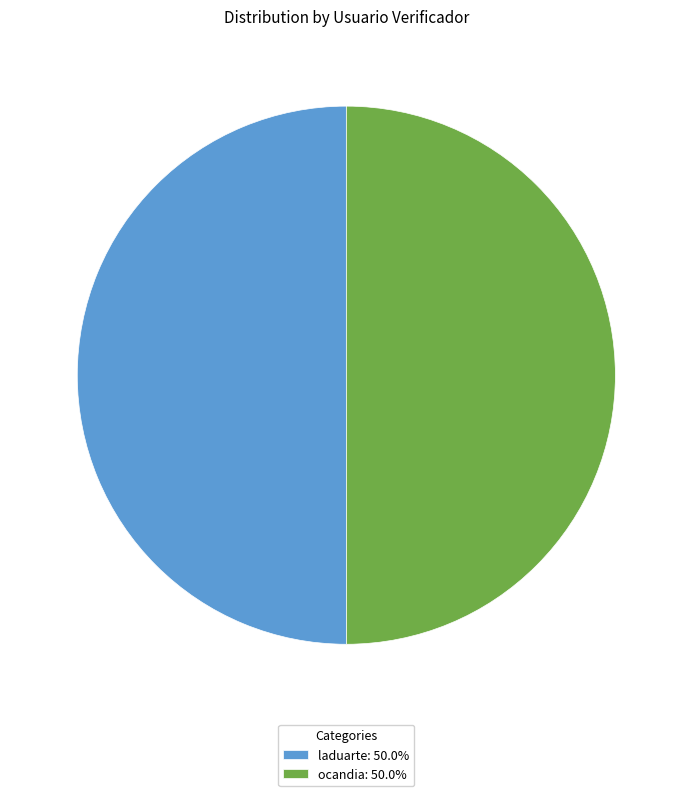

Count the number of slices in the pie.

2